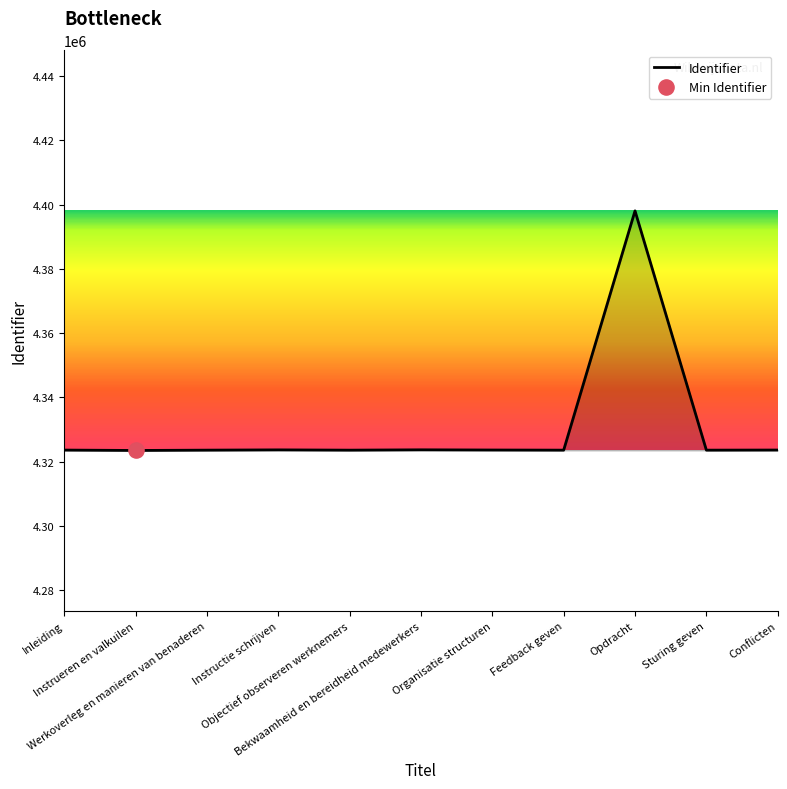

What is the difference between the maximum and minimum values?

74608